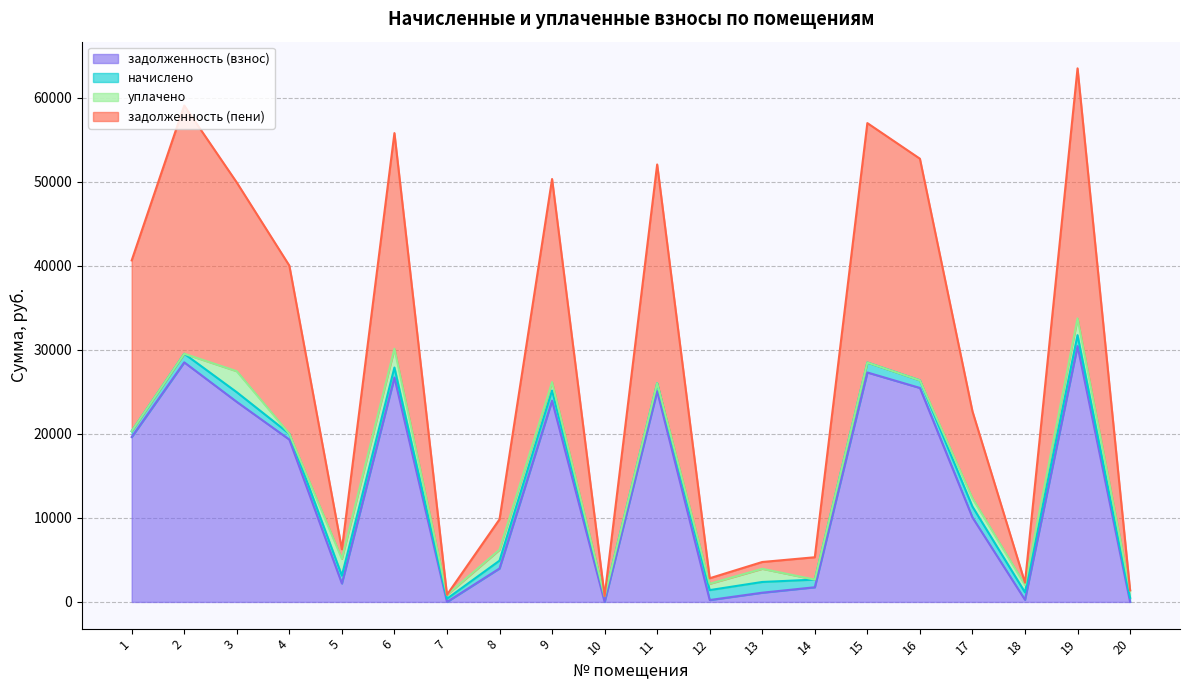

List the labels in order of задолженность (взнос) value, smallest first.

7, 10, 20, 12, 18, 13, 14, 5, 8, 17, 4, 1, 3, 9, 11, 16, 6, 15, 2, 19